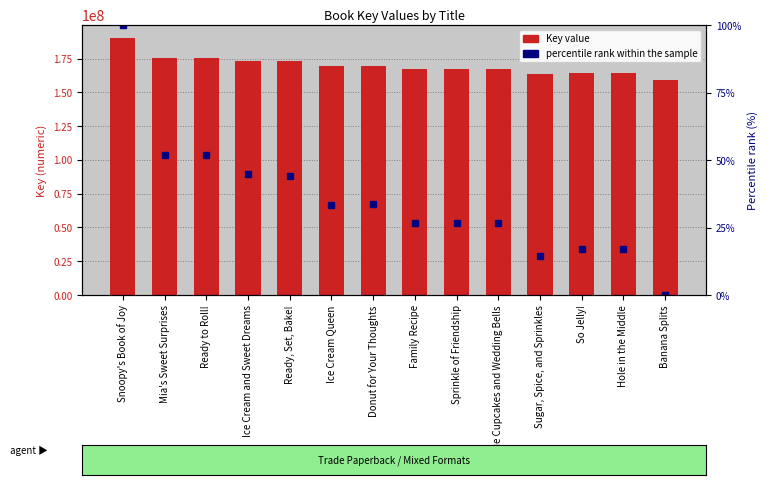

How many bars are there in each group?

2